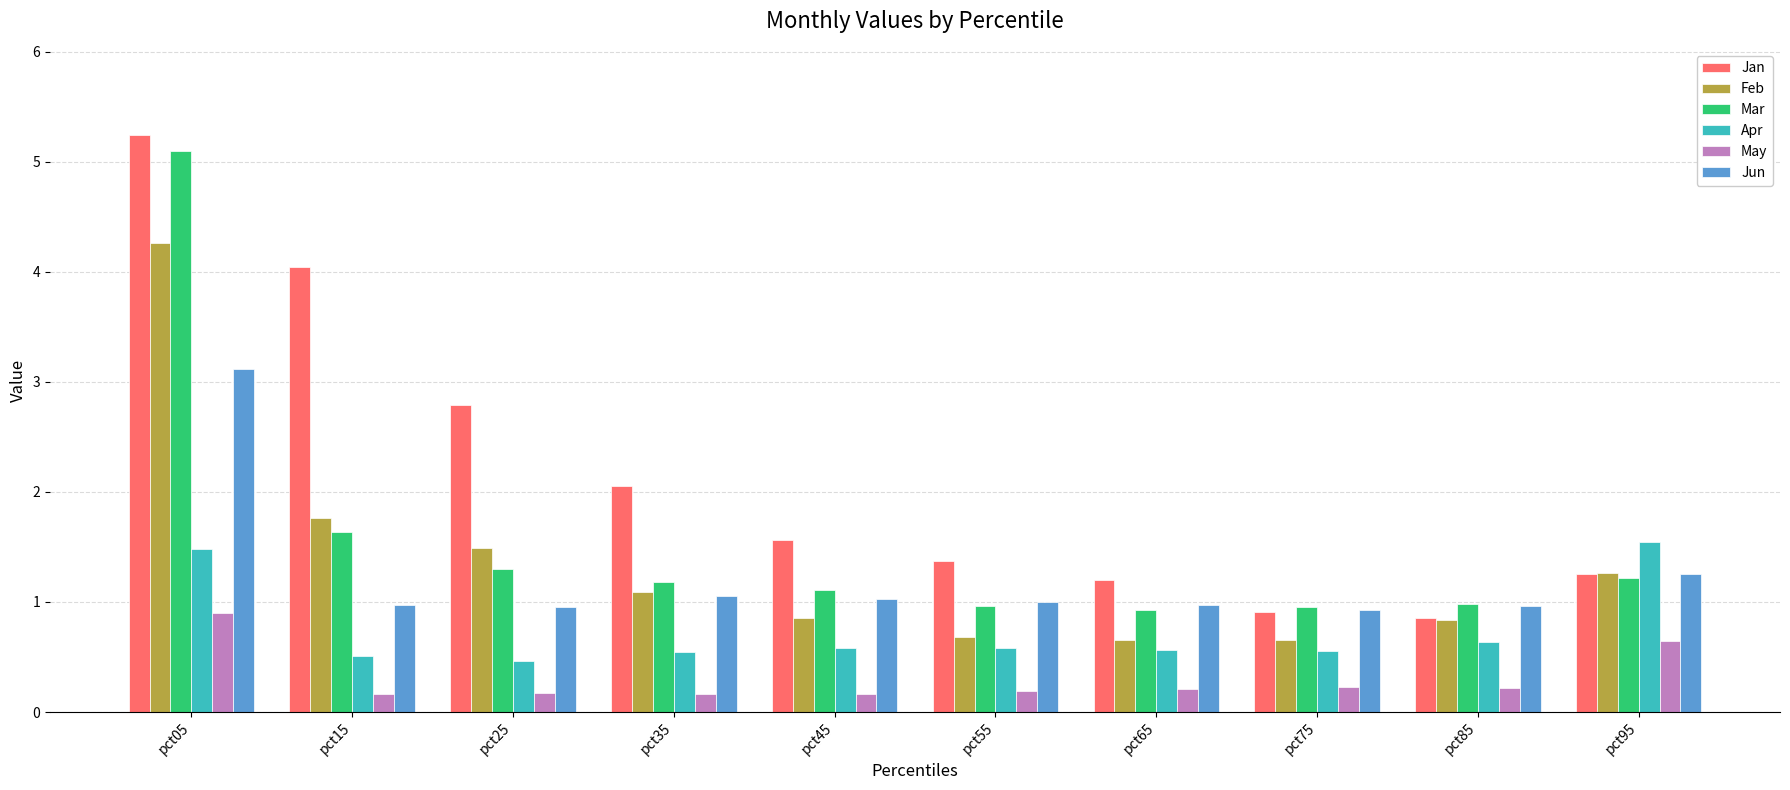

At which category is the sum across all series the highest?

pct05